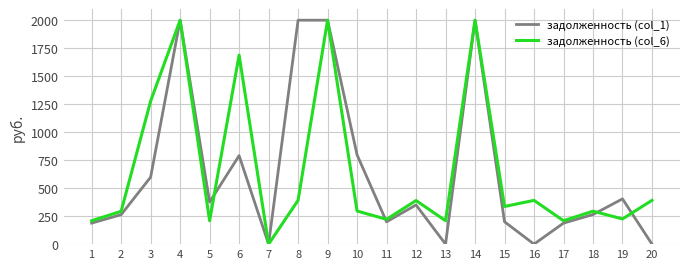

What is the total value across all series at 5?

584.7